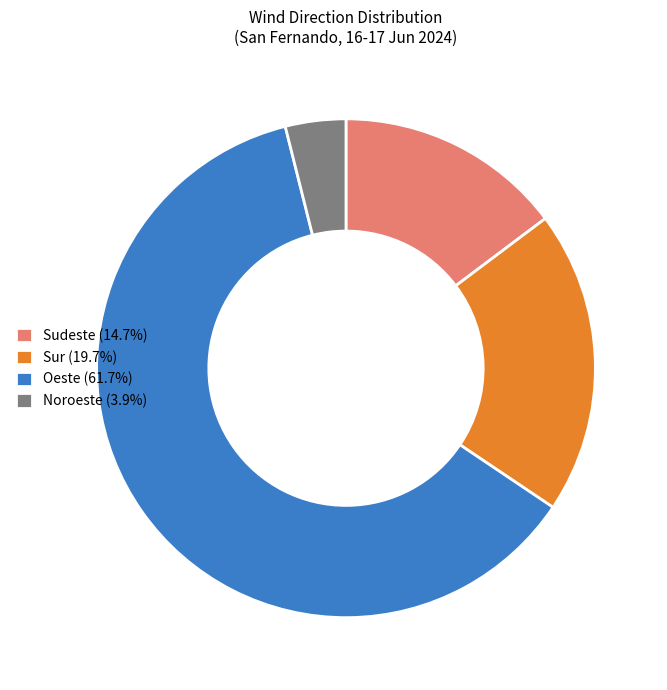

Does Noroeste (3.9%) account for over 50% of the chart?

No